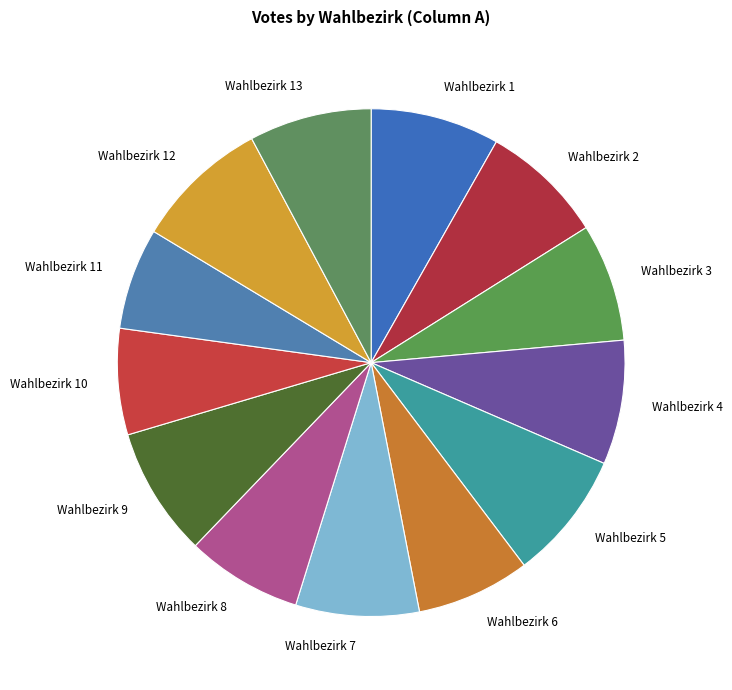

The Wahlbezirk 2 slice represents 15% of the pie. True or false?

False